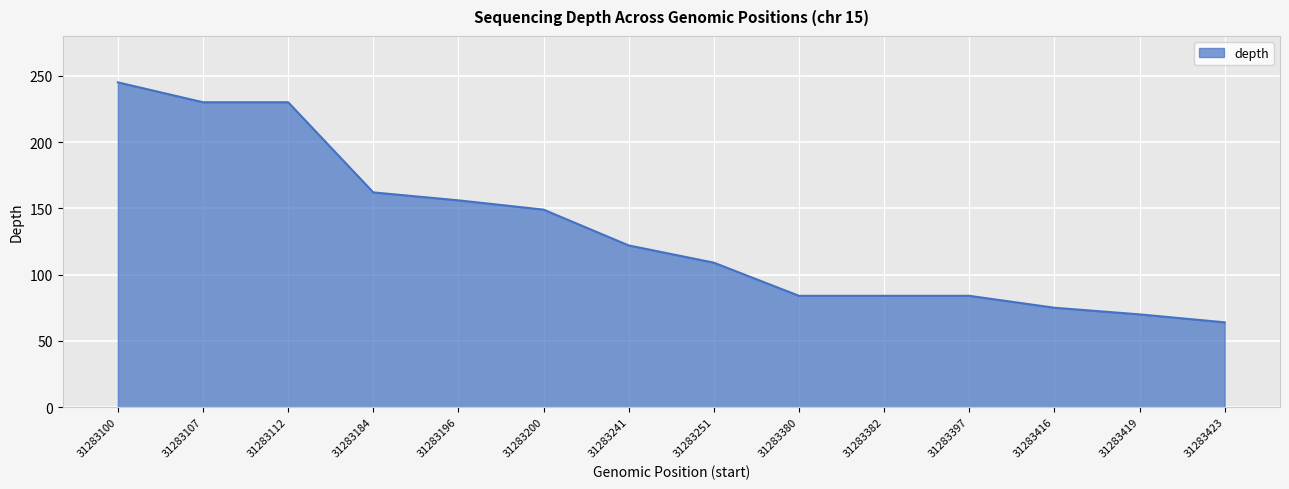

Which label corresponds to the smallest value in the chart?

31283423